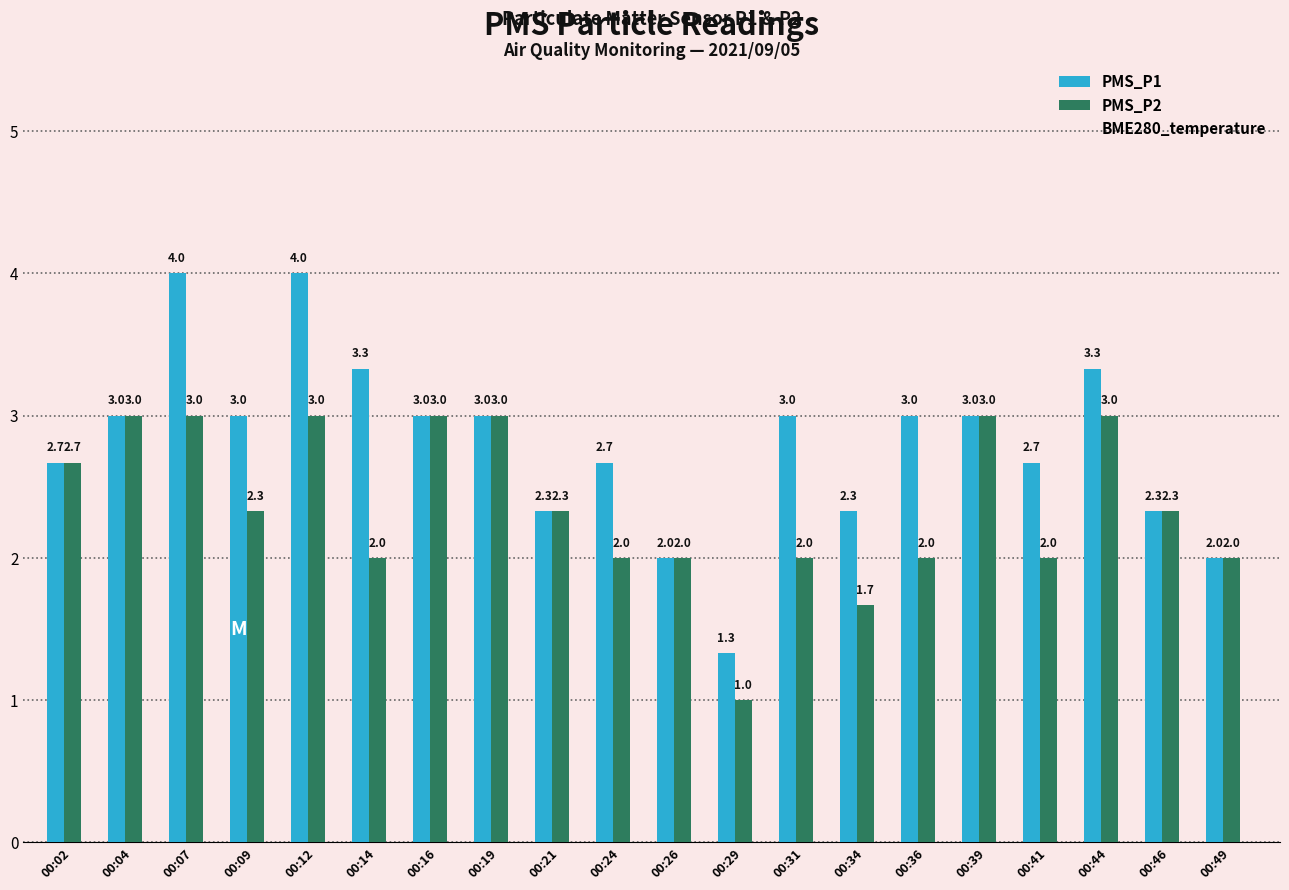

Between 00:44 and 00:46, which series saw the biggest shift?

PMS_P1